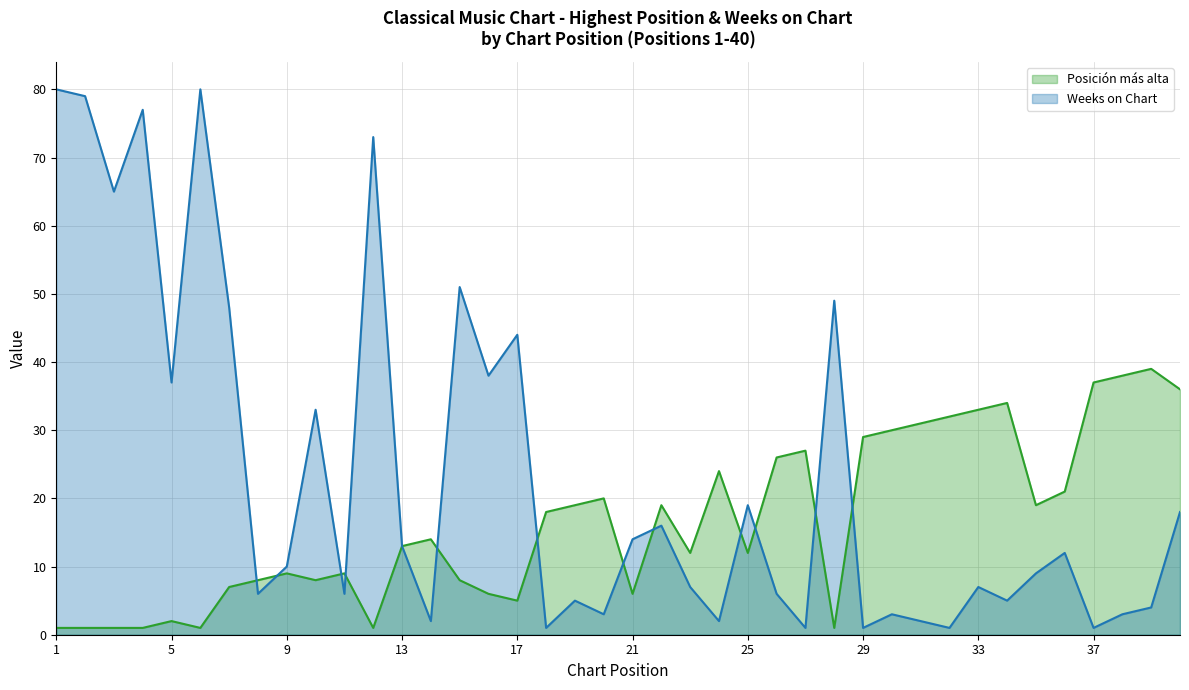

Reading right to left, extract all data points from this chart.

Posición más alta: 40=36	39=39	38=38	37=37	36=21	35=19	34=34	33=33	32=32	31=31	30=30	29=29	28=1	27=27	26=26	25=12	24=24	23=12	22=19	21=6	20=20	19=19	18=18	17=5	16=6	15=8	14=14	13=13	12=1	11=9	10=8	9=9	8=8	7=7	6=1	5=2	4=1	3=1	2=1	1=1
Weeks on Chart: 40=18	39=4	38=3	37=1	36=12	35=9	34=5	33=7	32=1	31=2	30=3	29=1	28=49	27=1	26=6	25=19	24=2	23=7	22=16	21=14	20=3	19=5	18=1	17=44	16=38	15=51	14=2	13=13	12=73	11=6	10=33	9=10	8=6	7=48	6=80	5=37	4=77	3=65	2=79	1=80